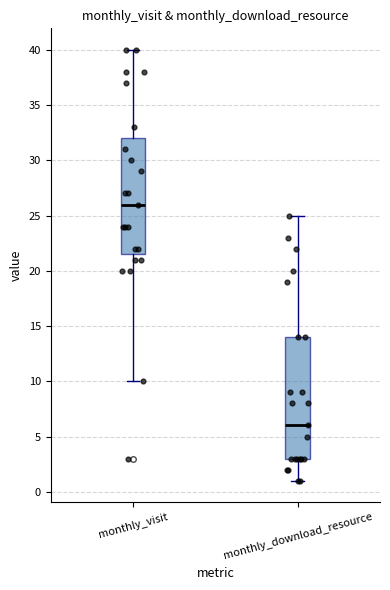

Reading left to right, read every box against the y-axis: the position of its median line, the range the box covers, and the ends of its whiskers. The values are not printed on the chart, so give them approximately, as read against the axis.

monthly_visit: median 26.0, box 21.5 to 32.0, whiskers 10.0 to 40.0
monthly_download_resource: median 6.0, box 3.0 to 14.0, whiskers 1.0 to 25.0